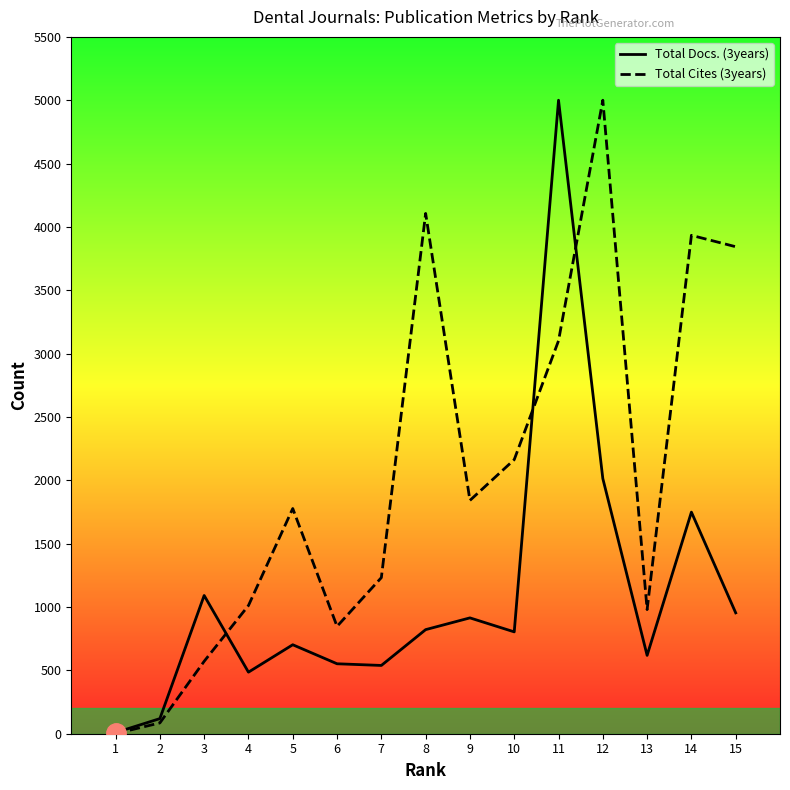

What is the sum of all Total Cites (3years) values?

30497.0